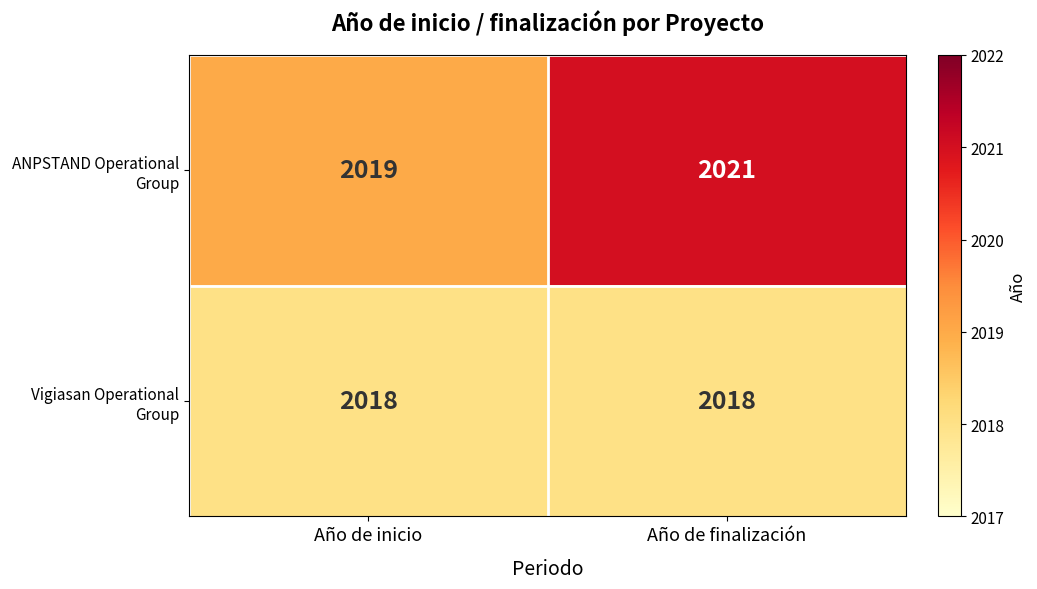

What is the sum of the ANPSTAND Operational Group values at Año de finalización and Año de inicio?

4040